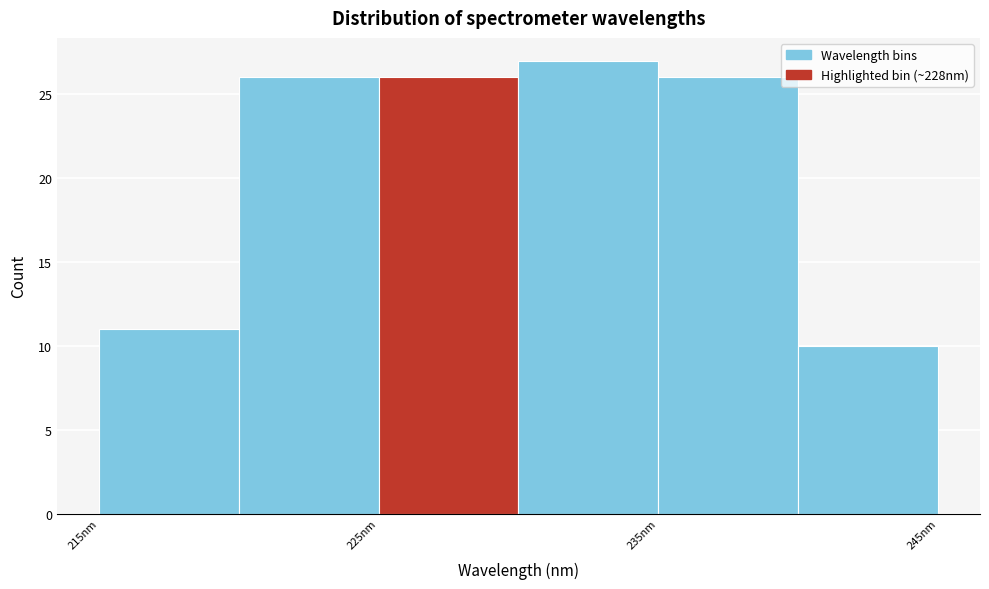

Over which range of the x-axis is the bar tallest?

230 to 235